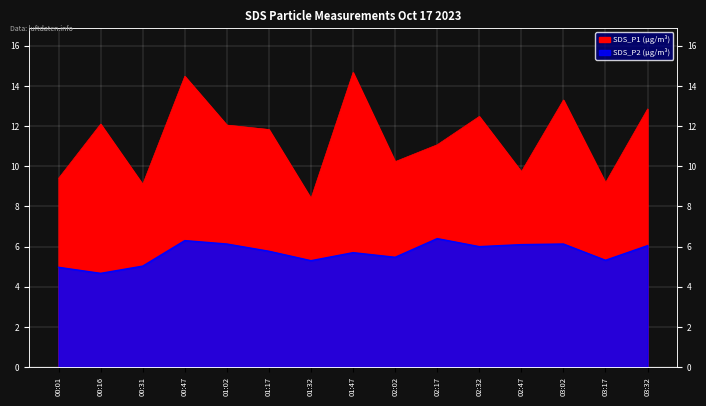

At 02:47, list the series in order from largest to smallest.

SDS_P1, SDS_P2